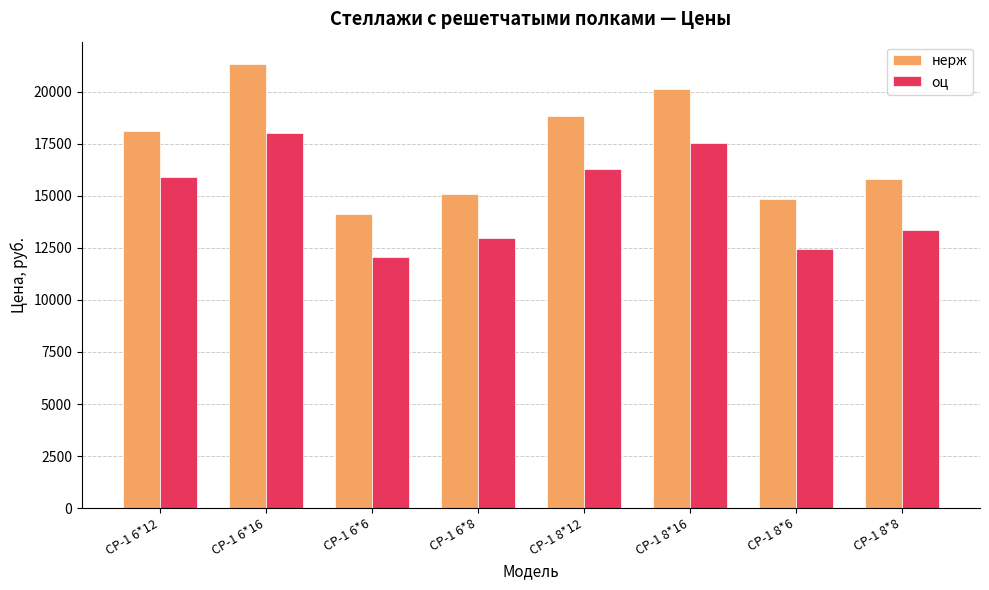

What is the label of the 8th bar from the left?

СР-1 8*8